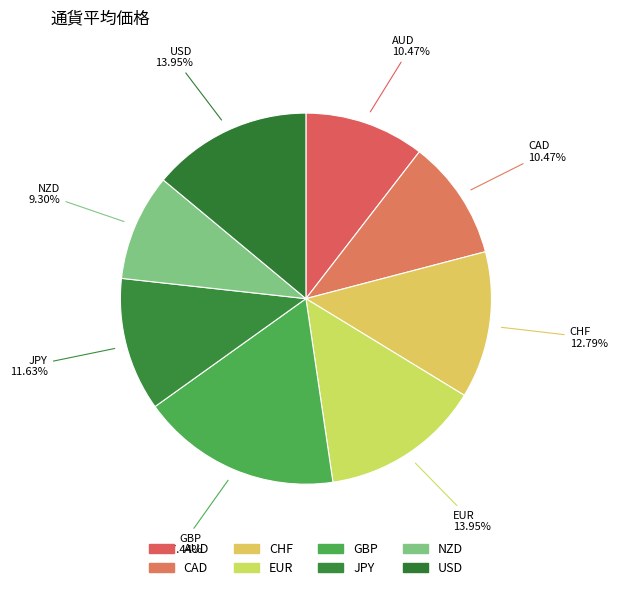

To the nearest percent, what is the difference between the largest and smallest slice percentages?

8%